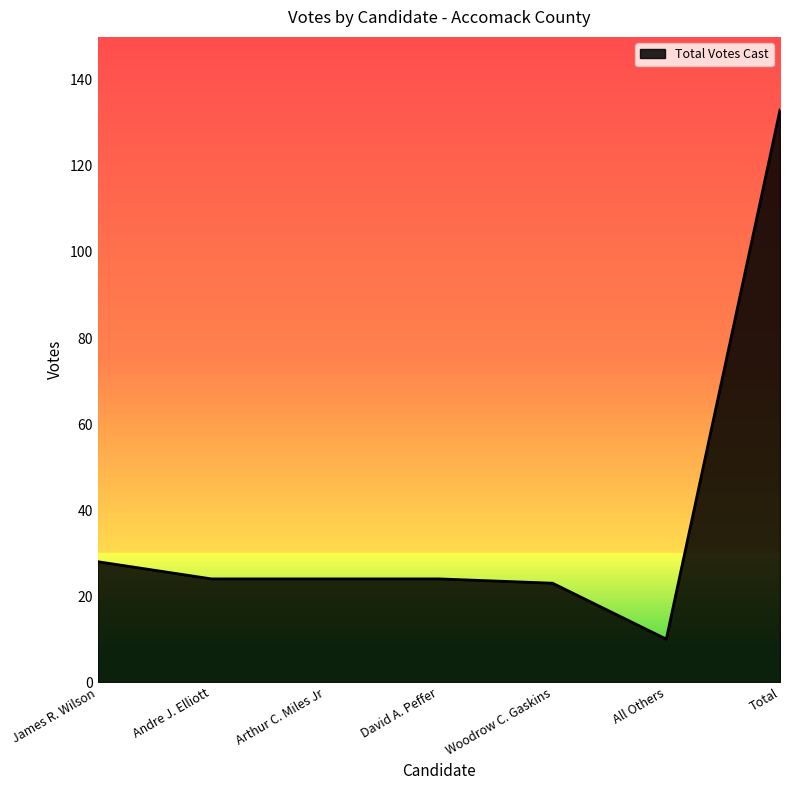

How many lines are shown in the chart?

1